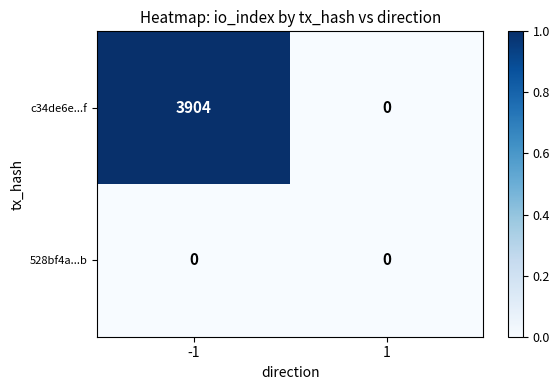

List the series in order of their peak value, highest first.

c34de6e...f, 528bf4a...b